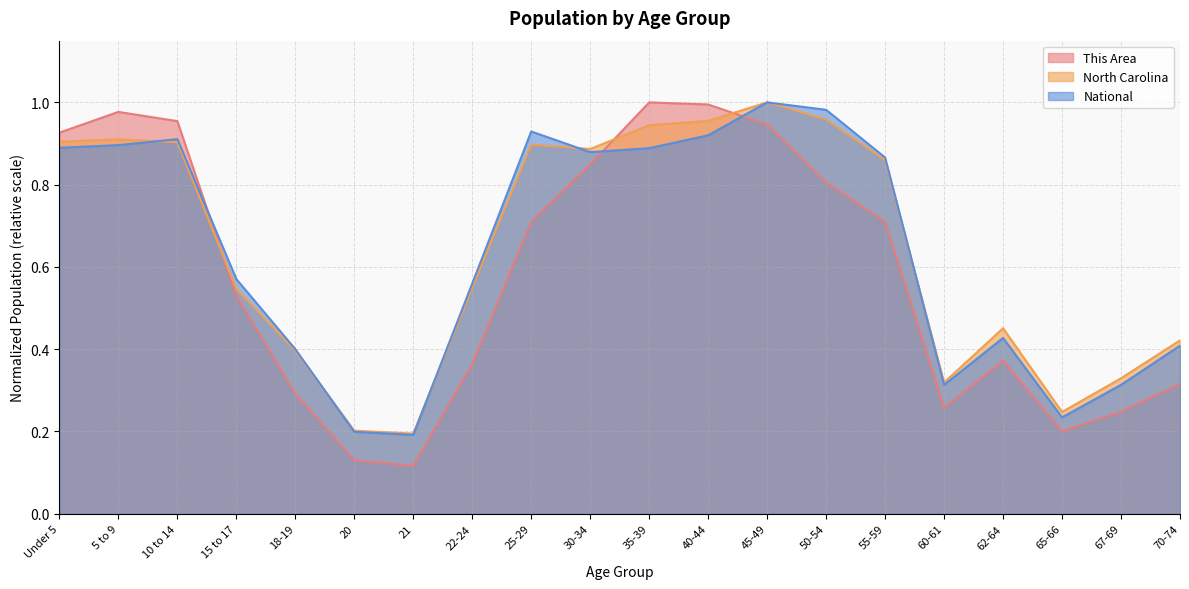

Where do This Area and North Carolina first cross each other?

10 to 14 and 15 to 17